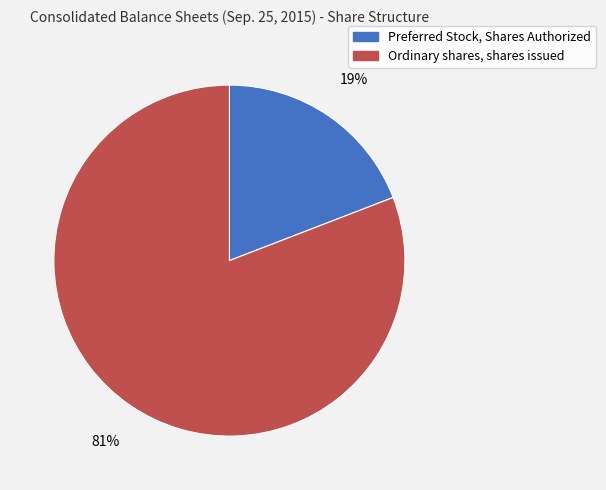

Does any single category account for the majority?

Yes